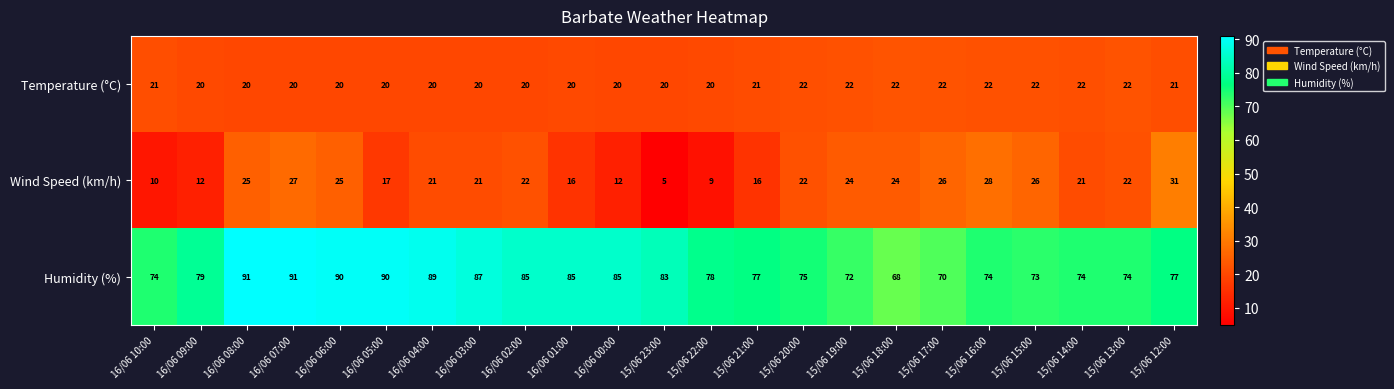

Is it true that Wind Speed (km/h) equals 24 at 15/06 18:00?

True